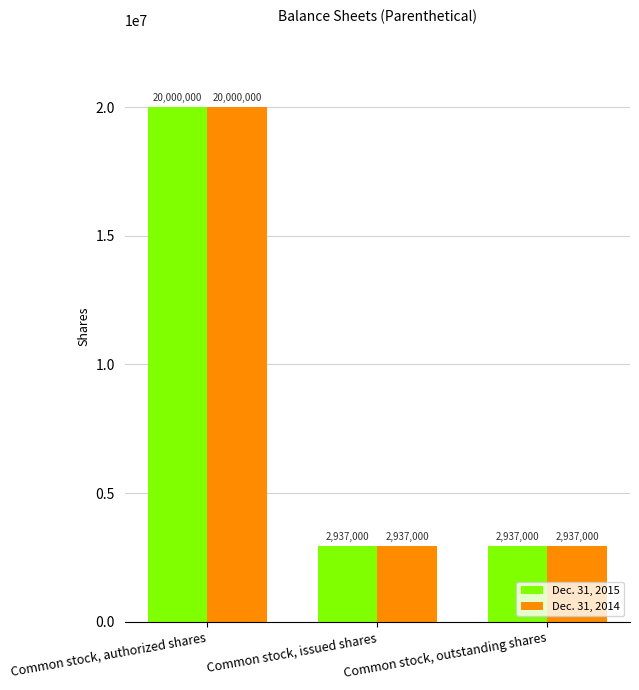

What is the difference between the maximum and second lowest values in the Dec. 31, 2014 series?

17063000